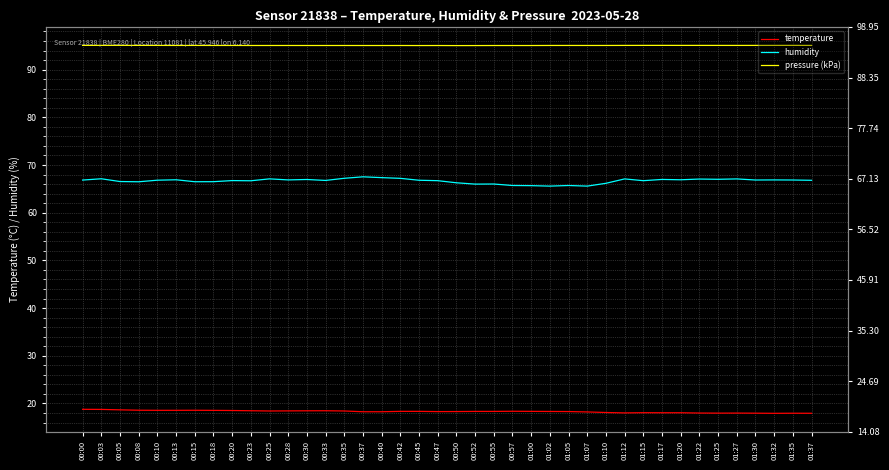

What is the total value across all series at 00:50?

179.6